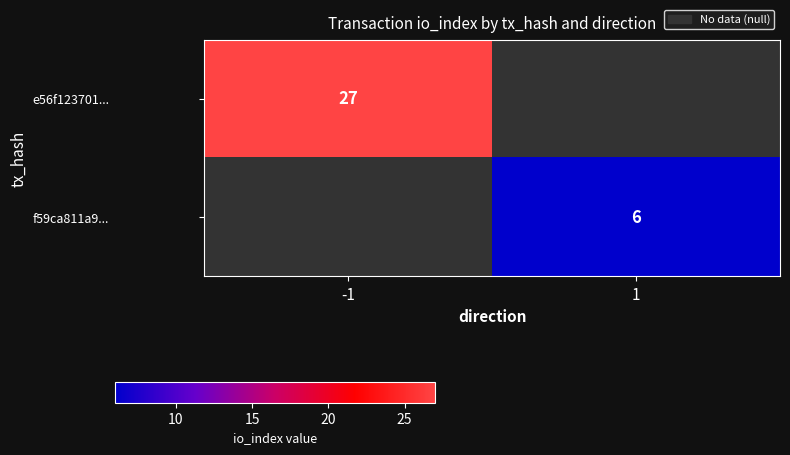

How many distinct data groups are displayed?

2